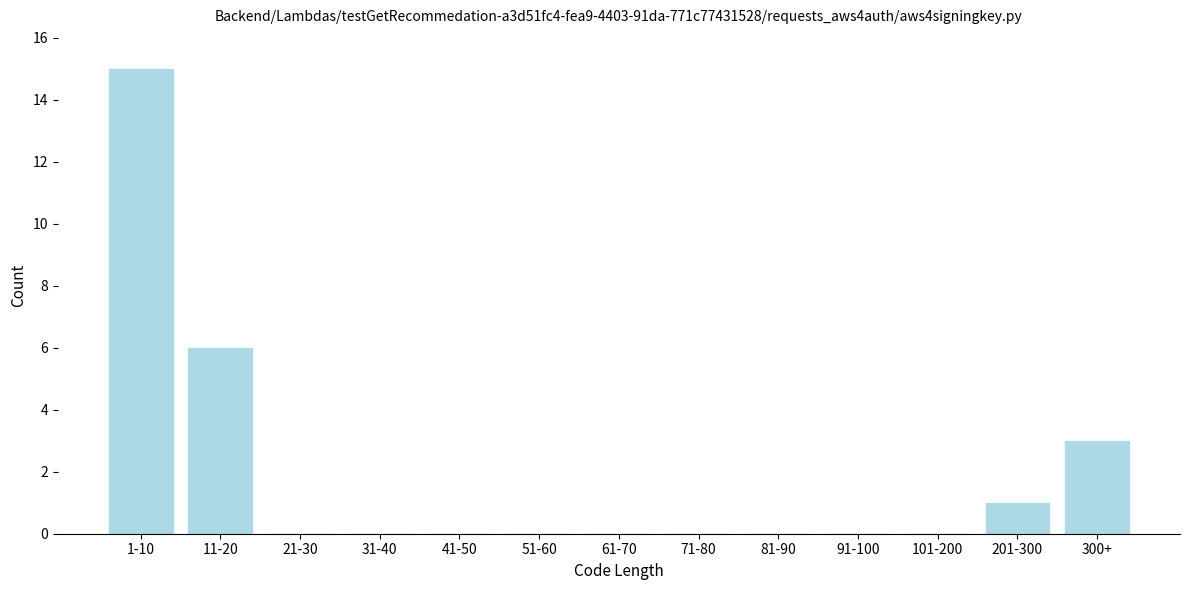

Reading right to left, what are all the values shown in this chart?

300+=3	201-300=1	101-200=0	91-100=0	81-90=0	71-80=0	61-70=0	51-60=0	41-50=0	31-40=0	21-30=0	11-20=6	1-10=15